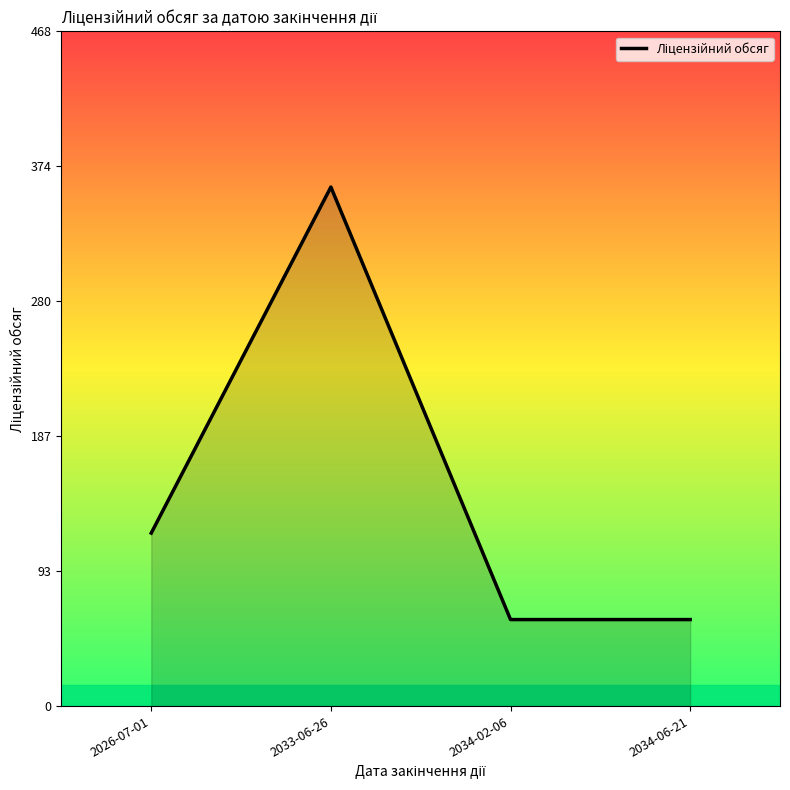

How many values are below 120?

2